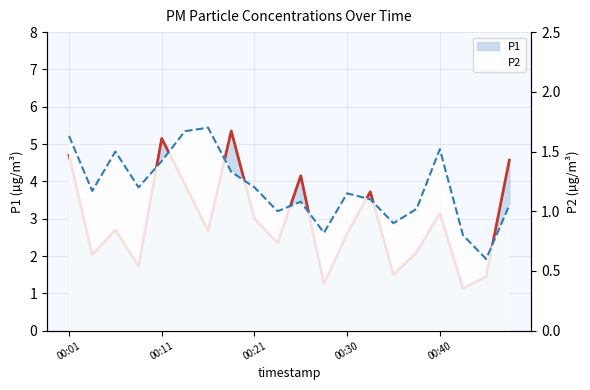

What is the maximum value for P1?

5.3